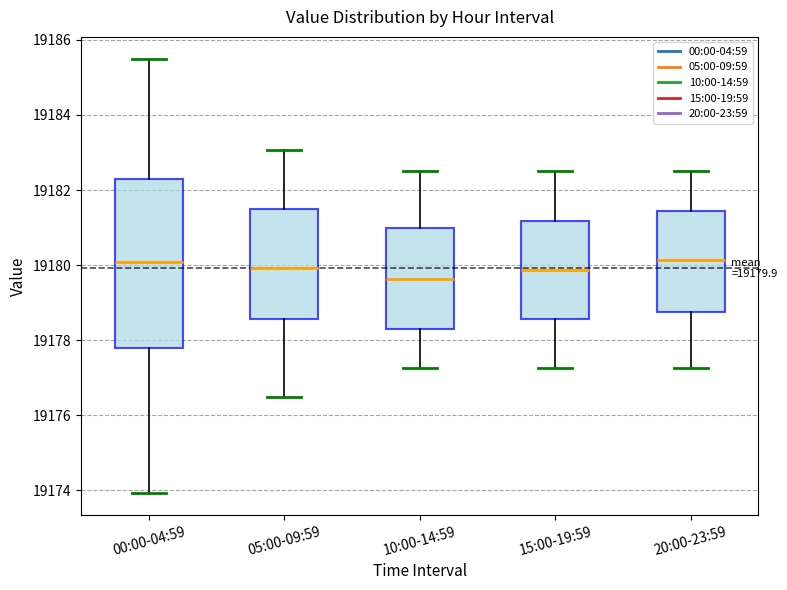

Which box is the tallest, from its lower edge to its upper edge?

00:00-04:59